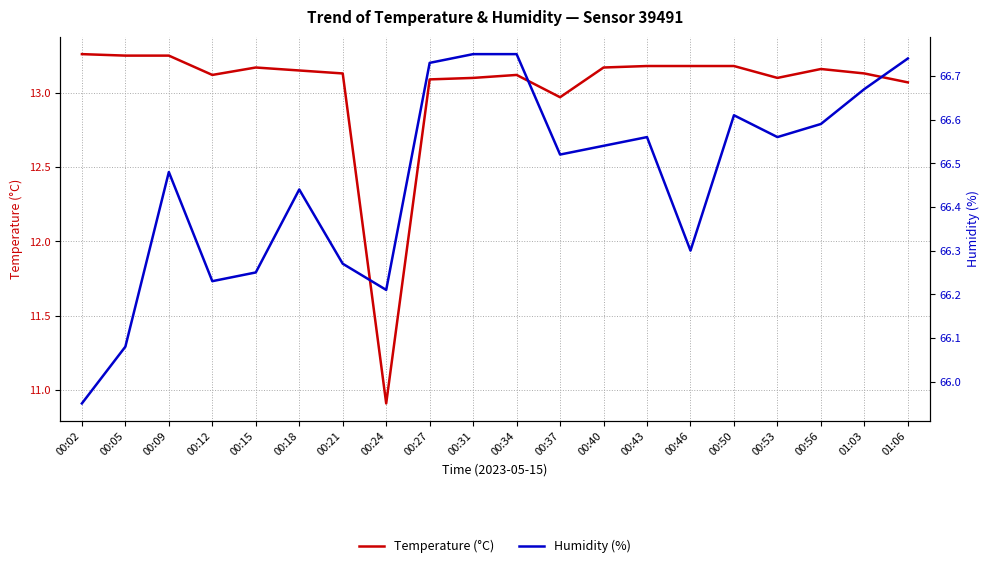

True or false: Humidity (%) and Temperature (°C) intersect in this chart.

False